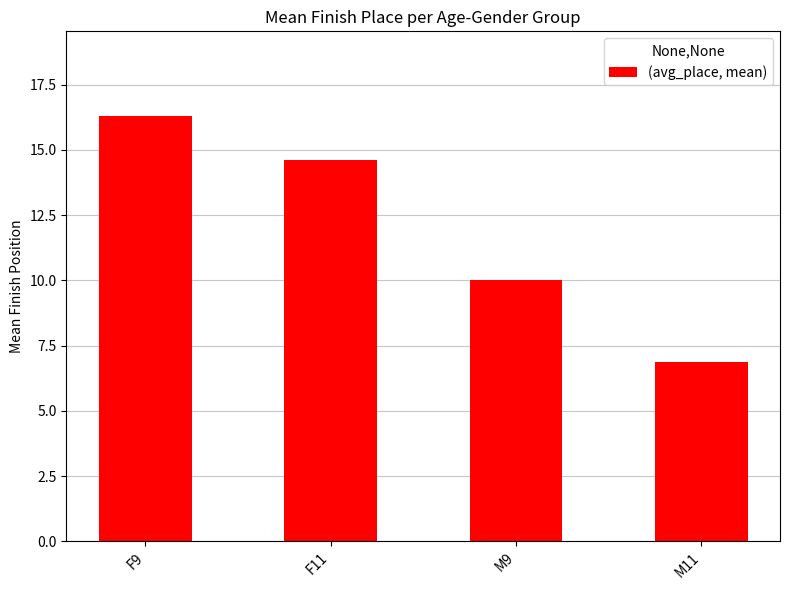

At which category does the chart reach its peak across all series?

F9